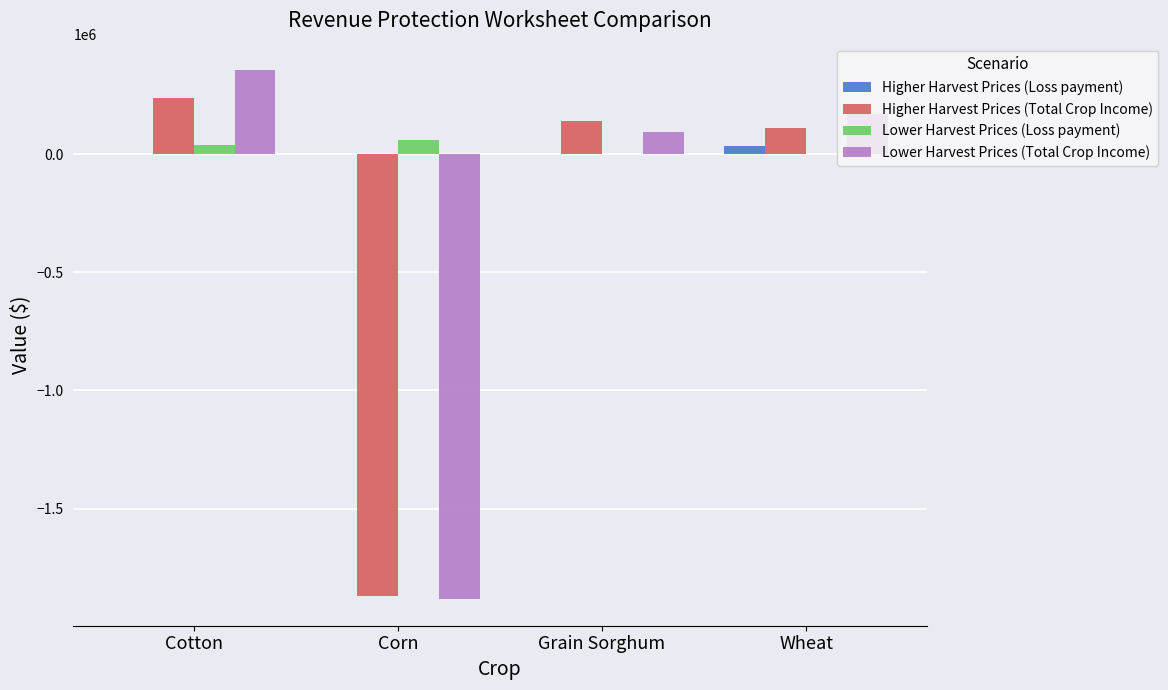

Reading right to left, transcribe all the data shown in this chart.

Higher Harvest Prices (Loss payment): Wheat=32850.0	Grain Sorghum=0.0	Corn=0.0	Cotton=0.0
Higher Harvest Prices (Total Crop Income): Wheat=110850.0	Grain Sorghum=140800.0	Corn=-1868900.0	Cotton=238500.0
Lower Harvest Prices (Loss payment): Wheat=0.0	Grain Sorghum=0.0	Corn=57550.0	Cotton=39975.0
Lower Harvest Prices (Total Crop Income): Wheat=170826.0	Grain Sorghum=93720.0	Corn=-1883950.0	Cotton=354975.0